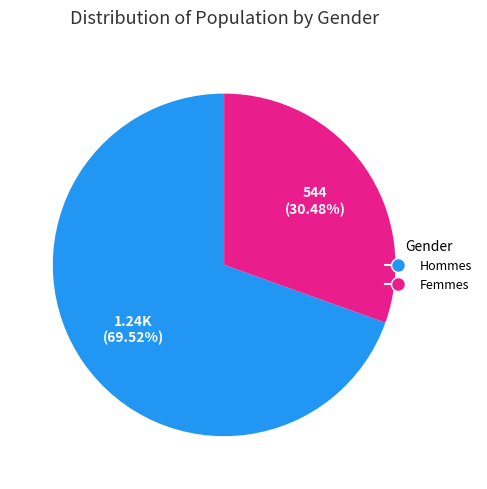

What is the smallest slice in the pie chart?

Femmes